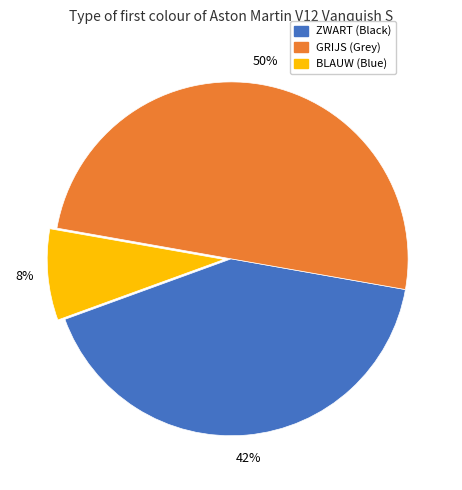

To the nearest percent, what is the difference between the largest and smallest slice percentages?

42%